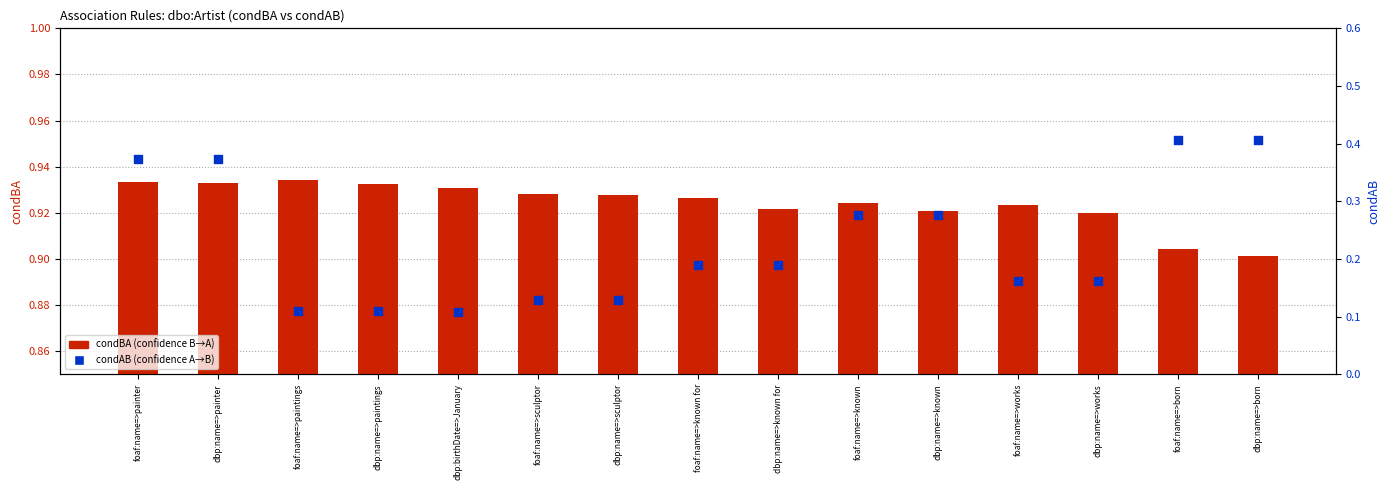

At how many categories does at least one series exceed 0?

15